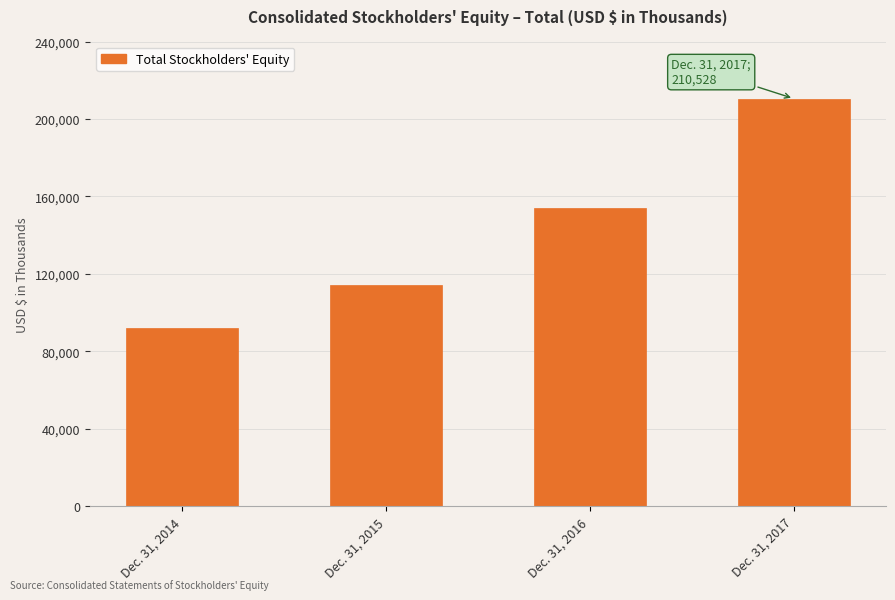

List the labels in order of value, smallest first.

Dec. 31, 2014, Dec. 31, 2015, Dec. 31, 2016, Dec. 31, 2017